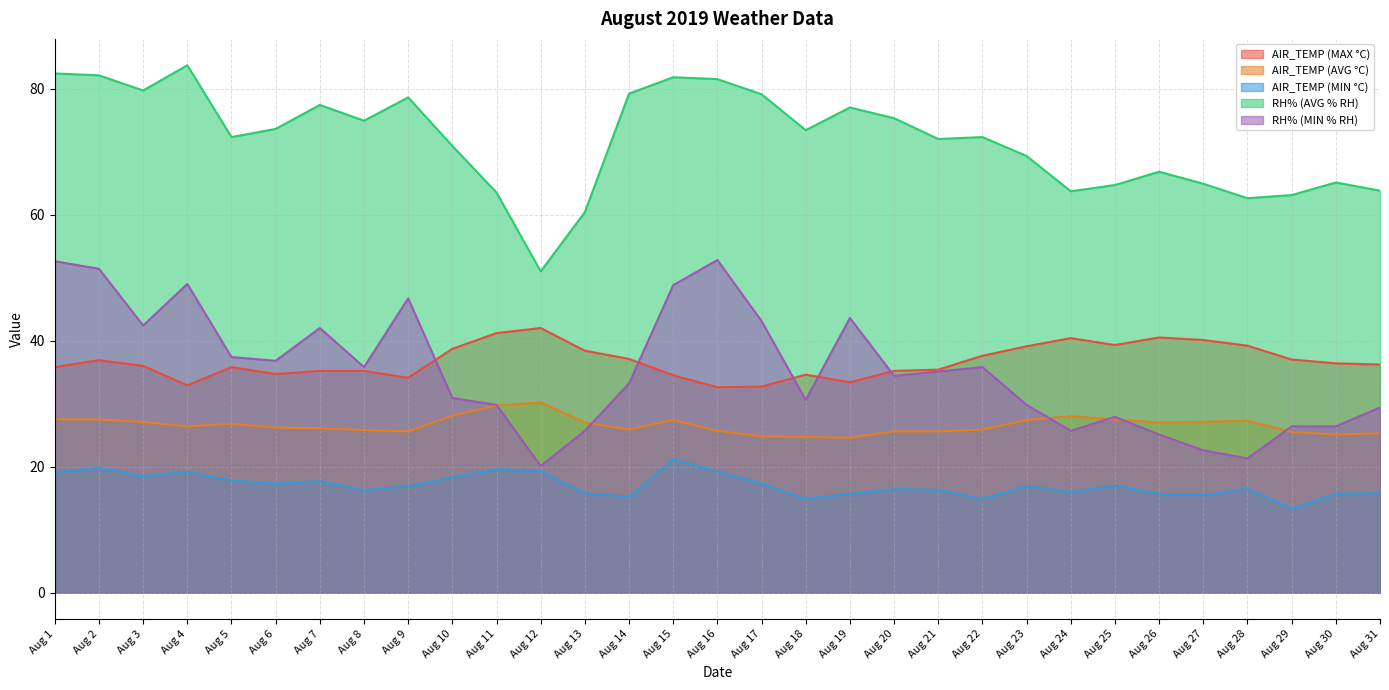

What is the difference between the maximum and minimum values in the RH% (AVG % RH) series?

32.7